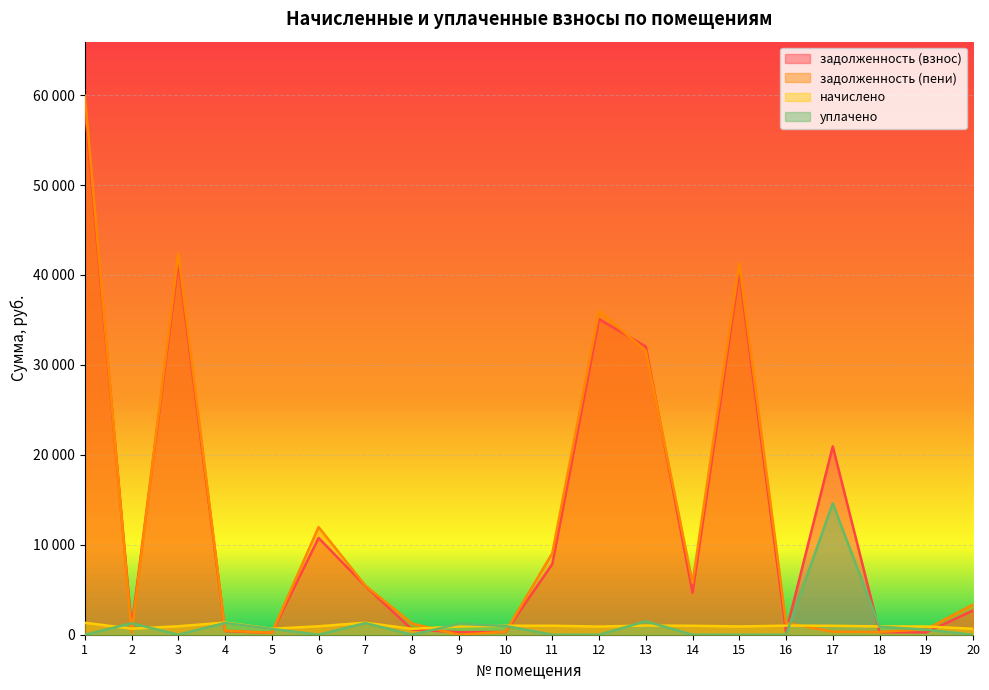

What is the difference between the maximum and minimum values in the начислено series?

695.8